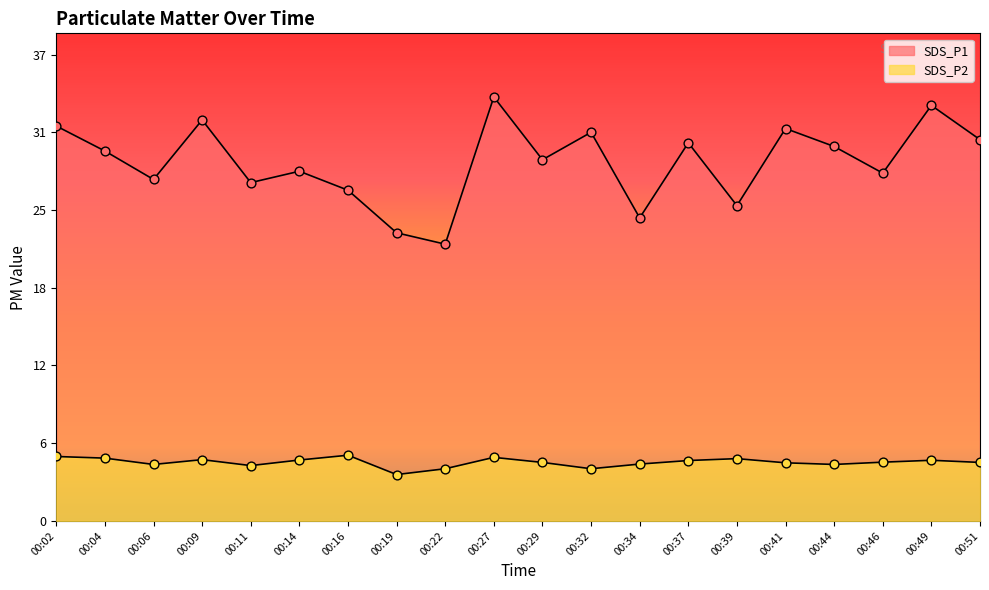

At how many categories does at least one series exceed 9?

20